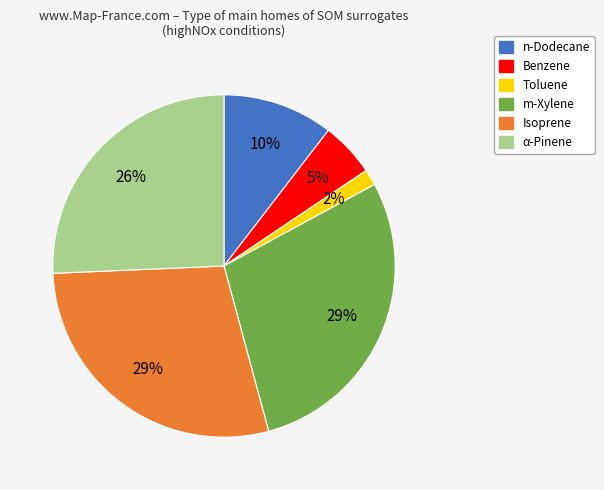

Count the number of slices in the pie.

6